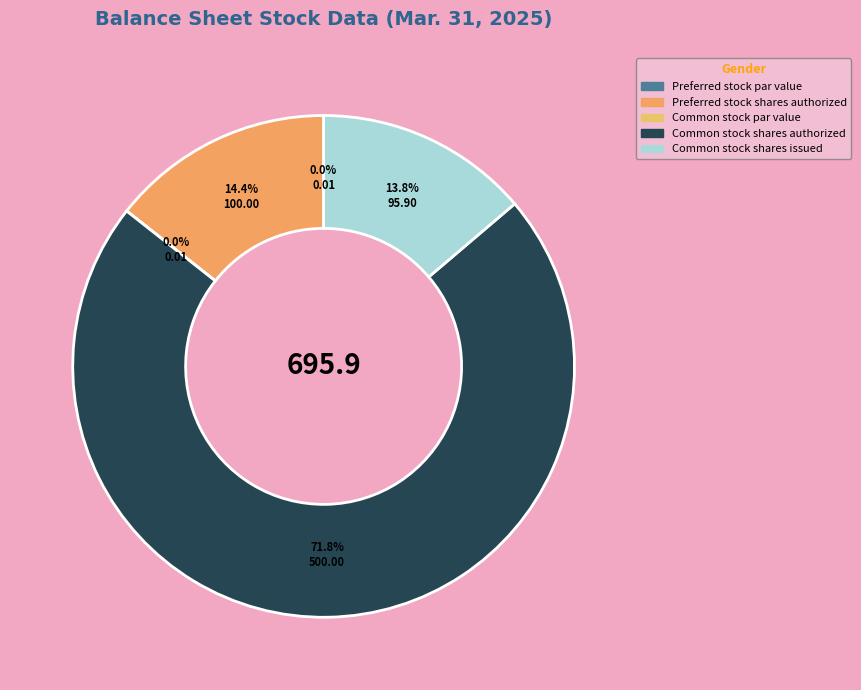

To the nearest percent, what portion does Preferred stock shares authorized represent?

14%